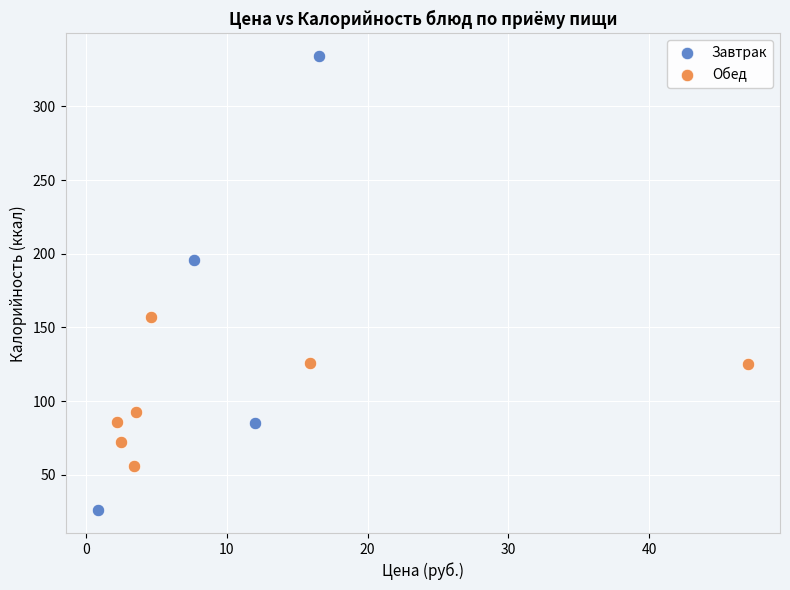

What are all the series names shown in the legend?

Завтрак, Обед